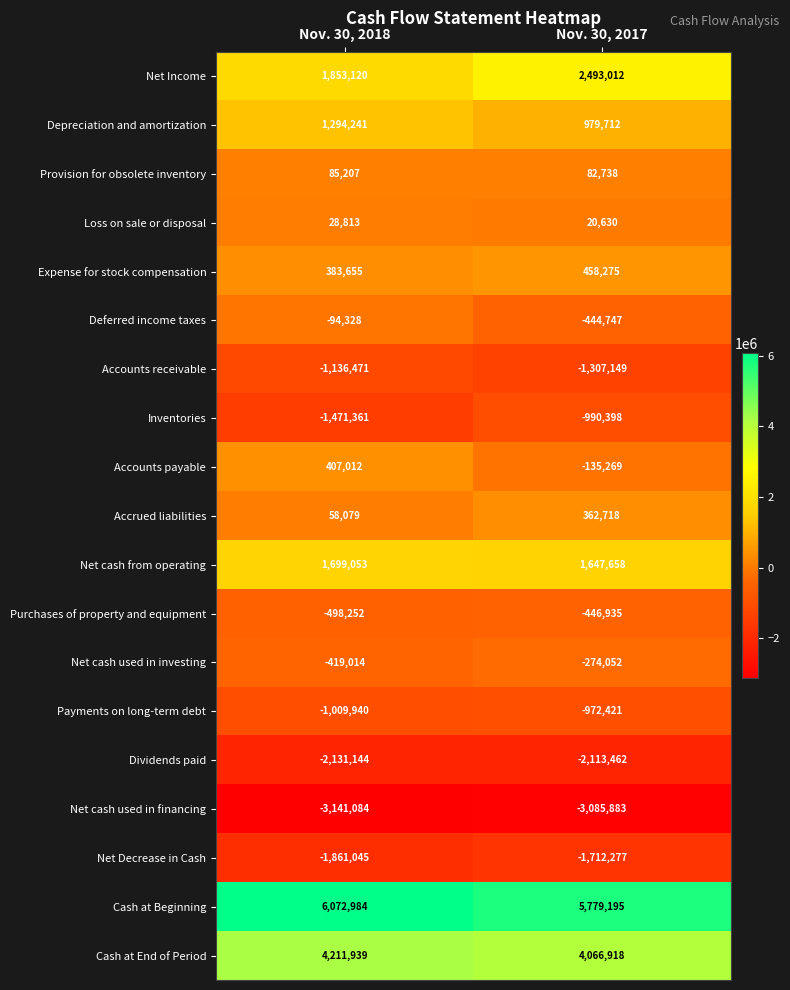

How many categories are shown in the chart?

2